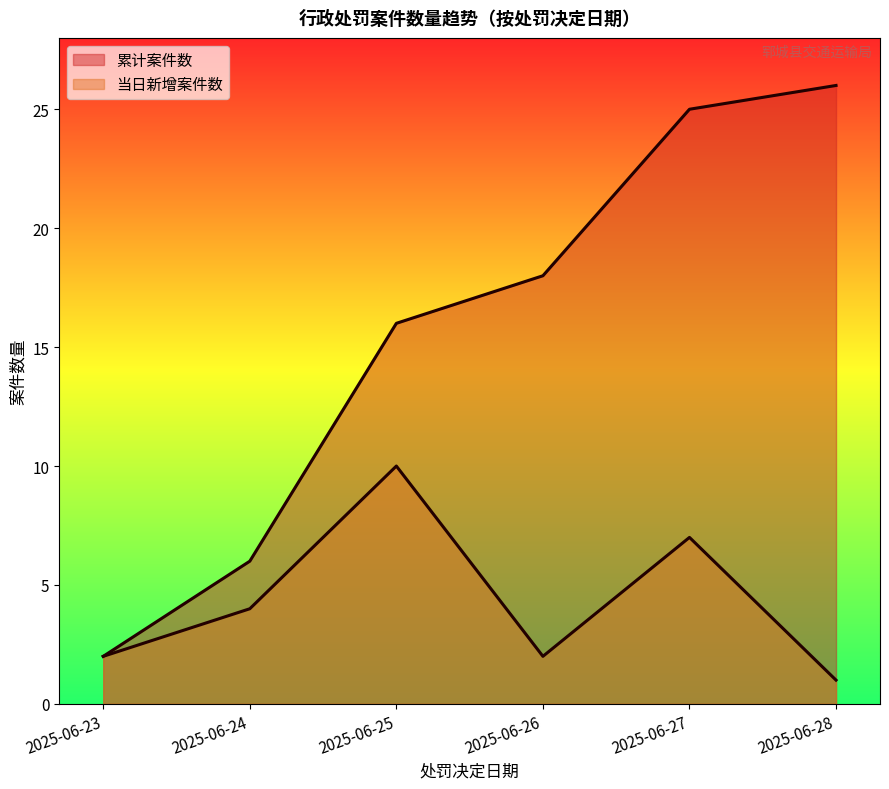

How many distinct data groups are displayed?

2